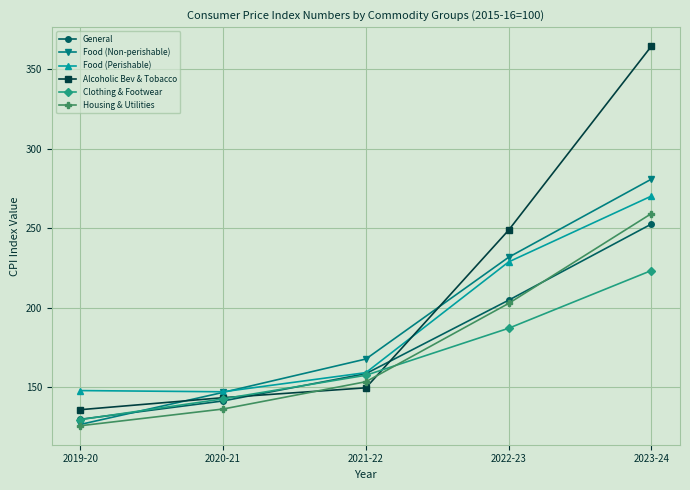

What is the sum of all Clothing & Footwear values?

840.1